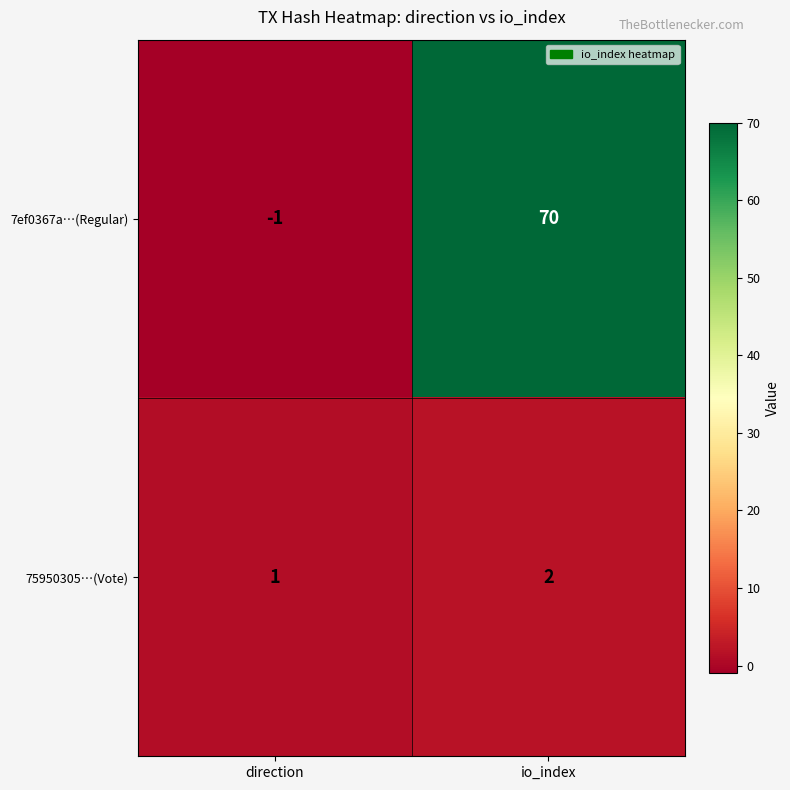

True or false: 75950305…(Vote) has a value of 1 at direction.

True